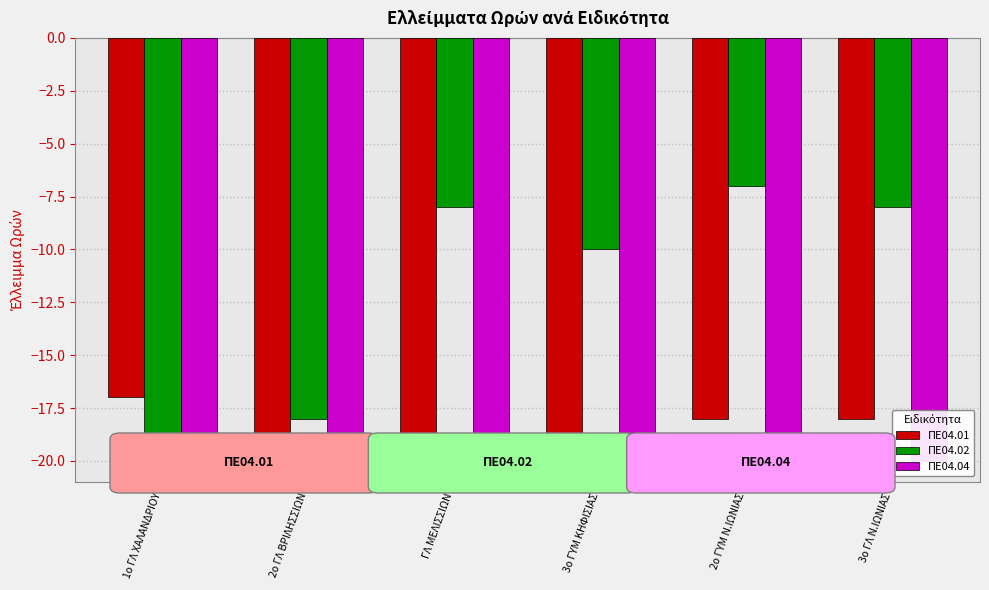

Reading right to left, extract all data points from this chart.

ΠΕ04.01: 3ο ΓΛ Ν.ΙΩΝΙΑΣ=-18	2ο ΓΥΜ Ν.ΙΩΝΙΑΣ=-18	3ο ΓΥΜ ΚΗΦΙΣΙΑΣ=-20	ΓΛ ΜΕΛΙΣΣΙΩΝ=-20	2ο ΓΛ ΒΡΙΛΗΣΣΙΩΝ=-20	1ο ΓΛ ΧΑΛΑΝΔΡΙΟΥ=-17
ΠΕ04.02: 3ο ΓΛ Ν.ΙΩΝΙΑΣ=-8	2ο ΓΥΜ Ν.ΙΩΝΙΑΣ=-7	3ο ΓΥΜ ΚΗΦΙΣΙΑΣ=-10	ΓΛ ΜΕΛΙΣΣΙΩΝ=-8	2ο ΓΛ ΒΡΙΛΗΣΣΙΩΝ=-18	1ο ΓΛ ΧΑΛΑΝΔΡΙΟΥ=-20
ΠΕ04.04: 3ο ΓΛ Ν.ΙΩΝΙΑΣ=-20	2ο ΓΥΜ Ν.ΙΩΝΙΑΣ=-20	3ο ΓΥΜ ΚΗΦΙΣΙΑΣ=-20	ΓΛ ΜΕΛΙΣΣΙΩΝ=-20	2ο ΓΛ ΒΡΙΛΗΣΣΙΩΝ=-20	1ο ΓΛ ΧΑΛΑΝΔΡΙΟΥ=-20